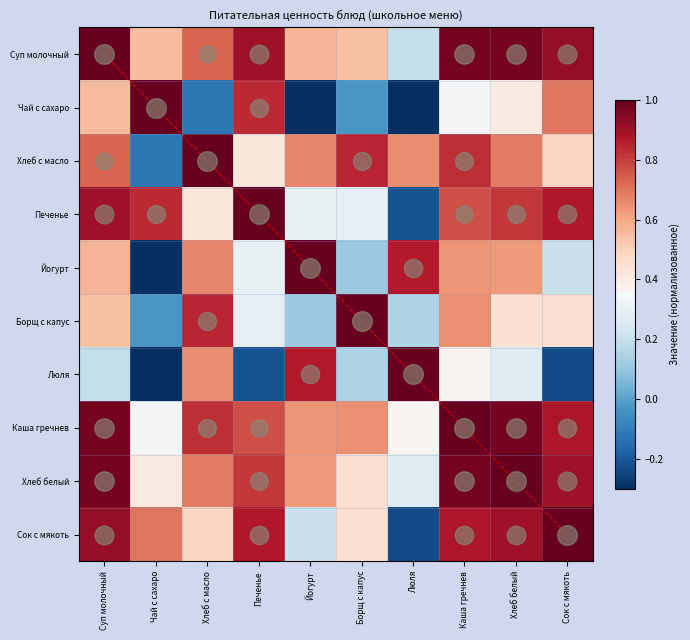

What is the highest value of the Борщ с капус series?

1.0